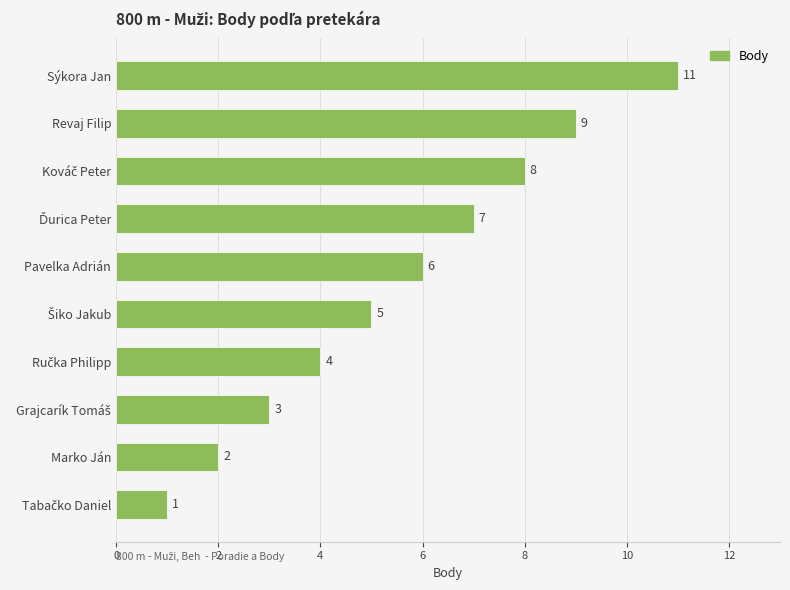

Is it true that the value at Revaj Filip is 3?

False